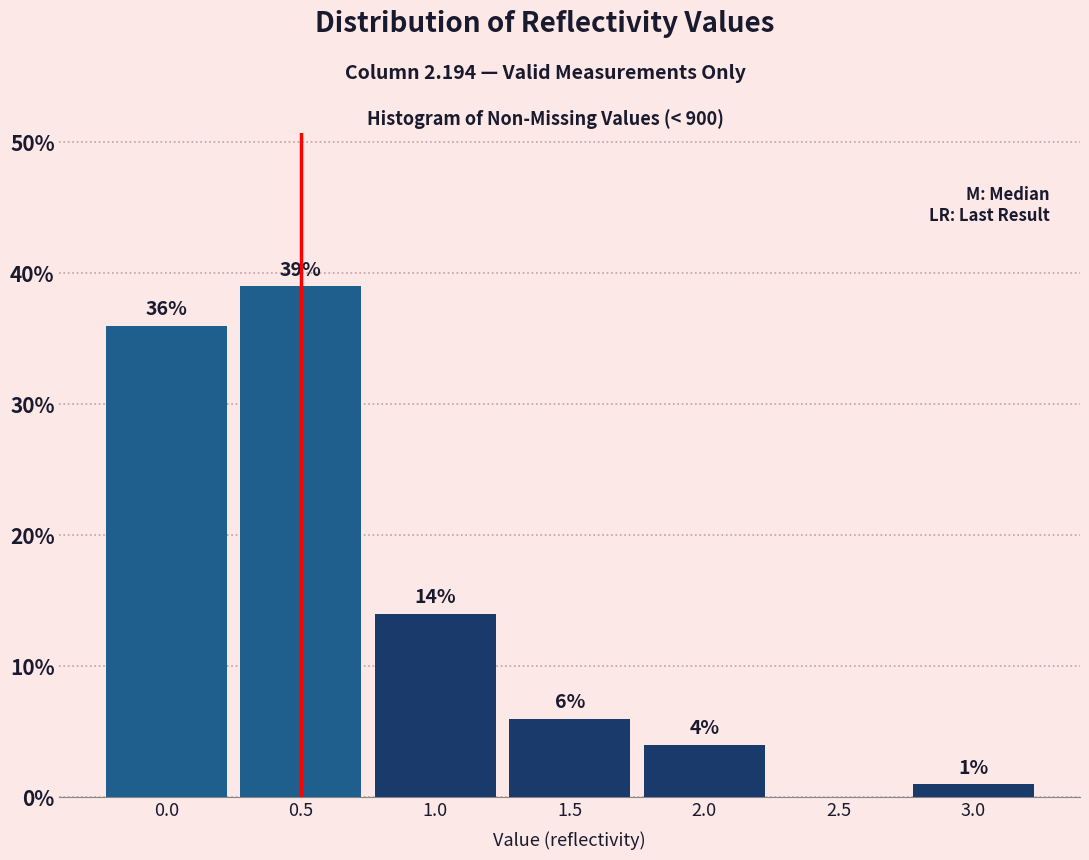

Reading right to left, extract all data points from this chart.

3.0=1.0	2.5=0.0	2.0=4.0	1.5=6.0	1.0=14.0	0.5=39.0	0.0=36.0